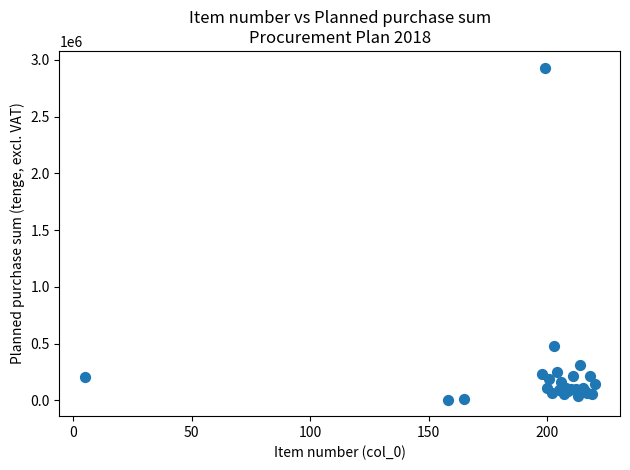

What Y value in the scatter plot is closest to 1469175?

477780